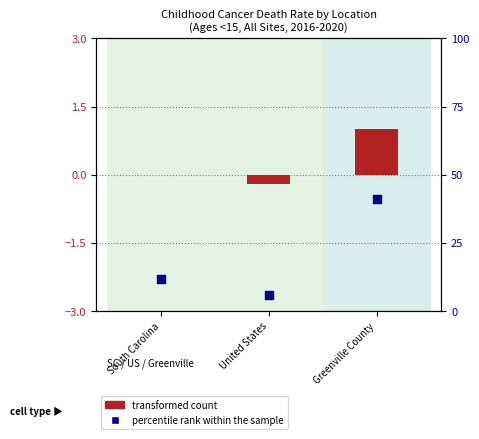

Approximately how many times larger is the value at Greenville County compared to South Carolina?

3.5